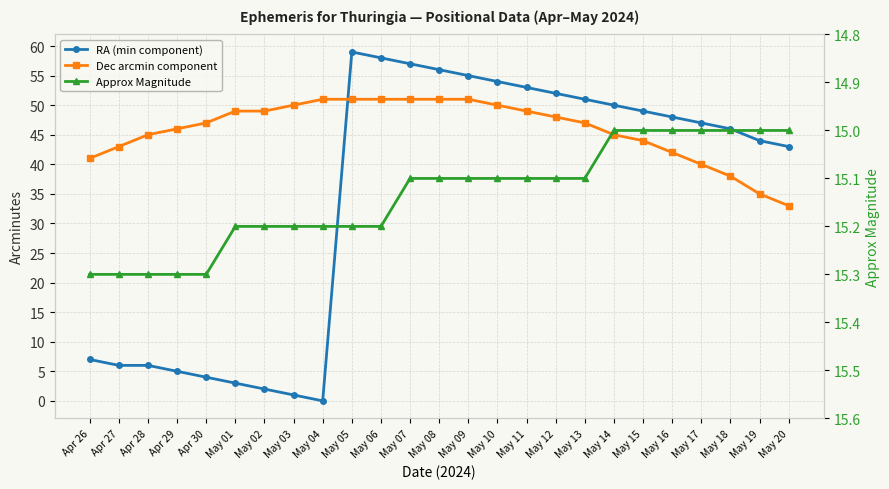

Which series changed the most between May 11 and May 12?

RA (min component)